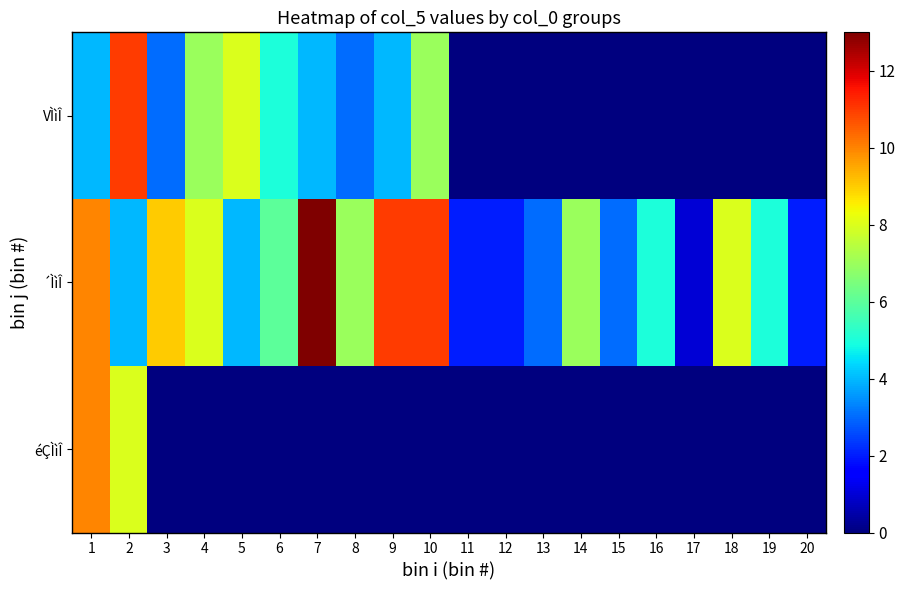

Reading left to right, list all the values displayed in this chart.

VÌìÎ: 1=4	2=11	3=3	4=7	5=8	6=5	7=4	8=3	9=4	10=7	11=0	12=0	13=0	14=0	15=0	16=0	17=0	18=0	19=0	20=0
´ÌìÎ: 1=10	2=4	3=9	4=8	5=4	6=6	7=13	8=7	9=11	10=11	11=2	12=2	13=3	14=7	15=3	16=5	17=1	18=8	19=5	20=2
éÇÌìÎ: 1=10	2=8	3=0	4=0	5=0	6=0	7=0	8=0	9=0	10=0	11=0	12=0	13=0	14=0	15=0	16=0	17=0	18=0	19=0	20=0